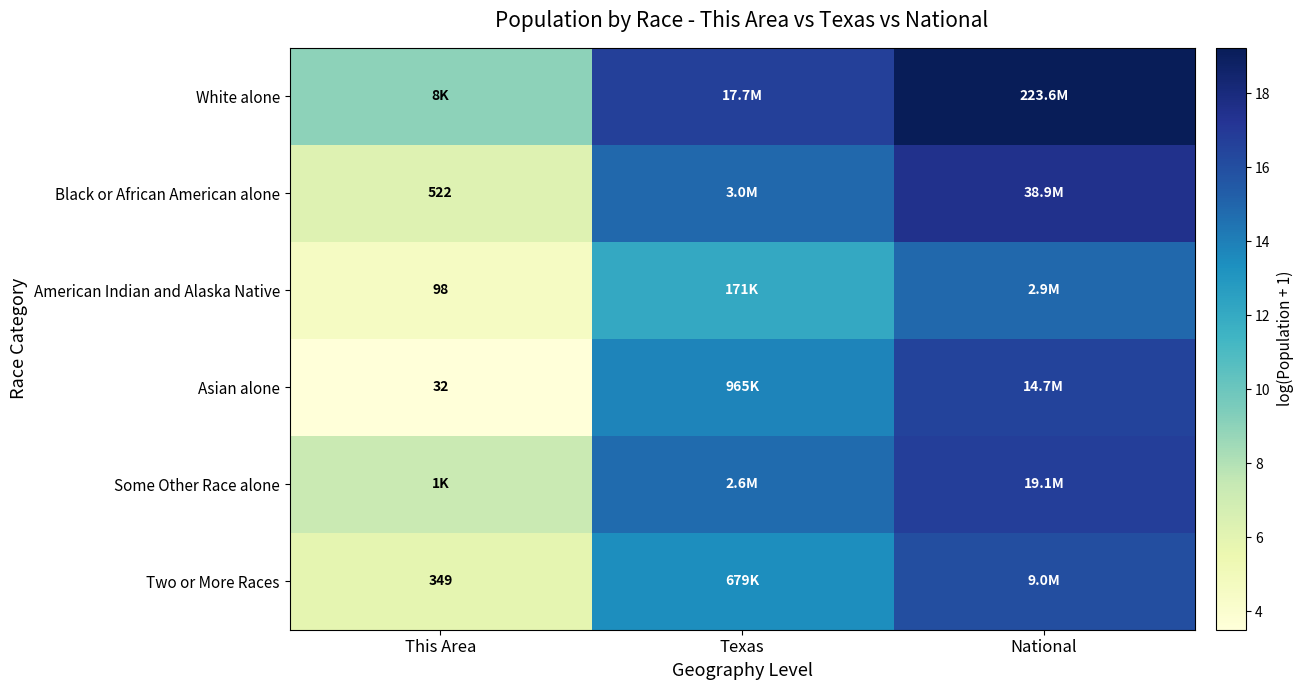

What is the total value across all series at Texas?

85.6